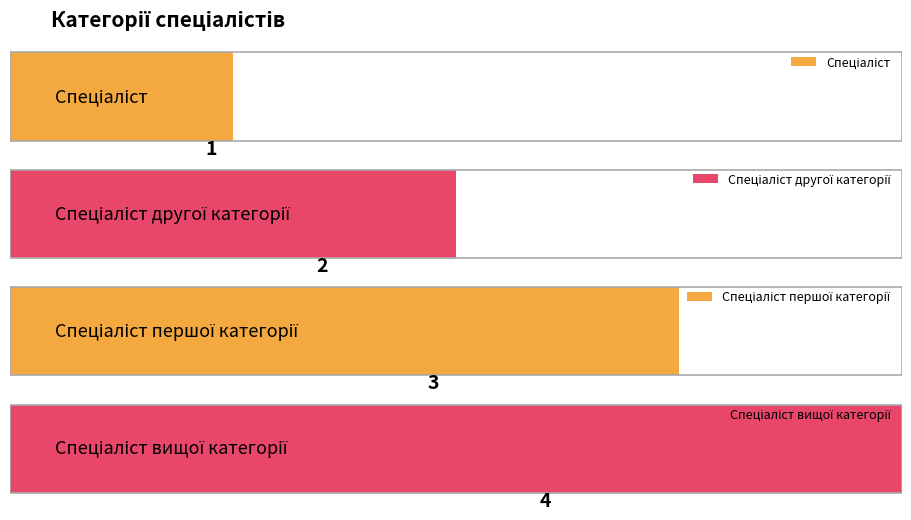

What is the label of the 1st bar from the right?

Спеціаліст вищої категорії